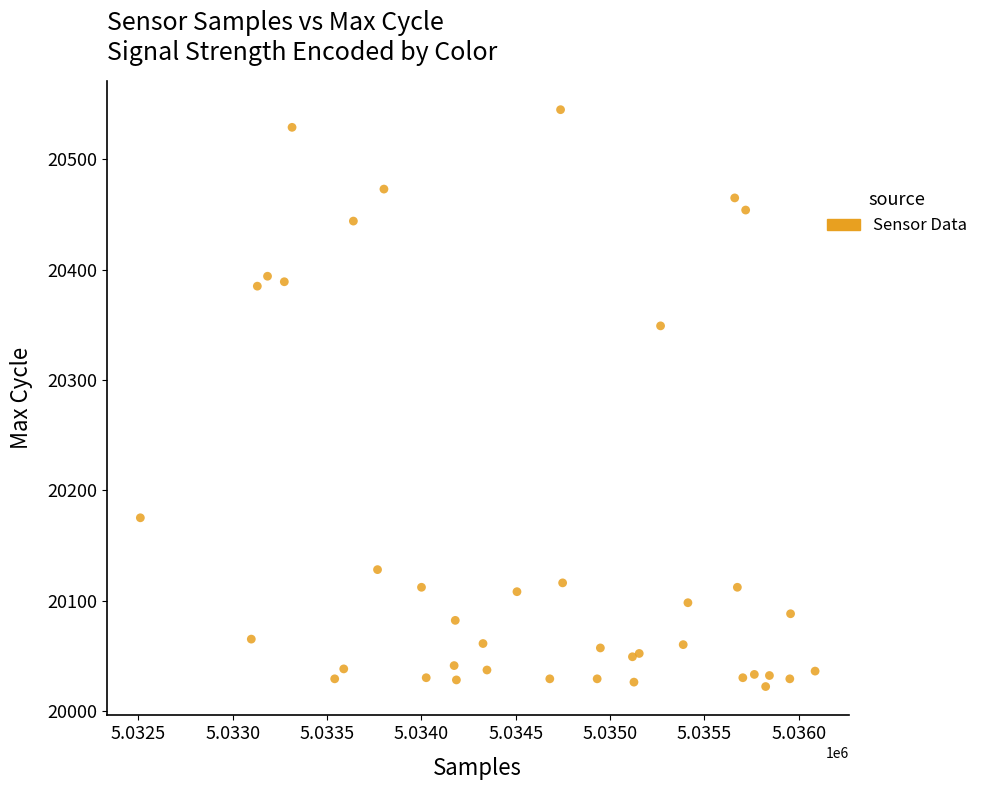

What Y value in the scatter plot is closest to 20283?

20349